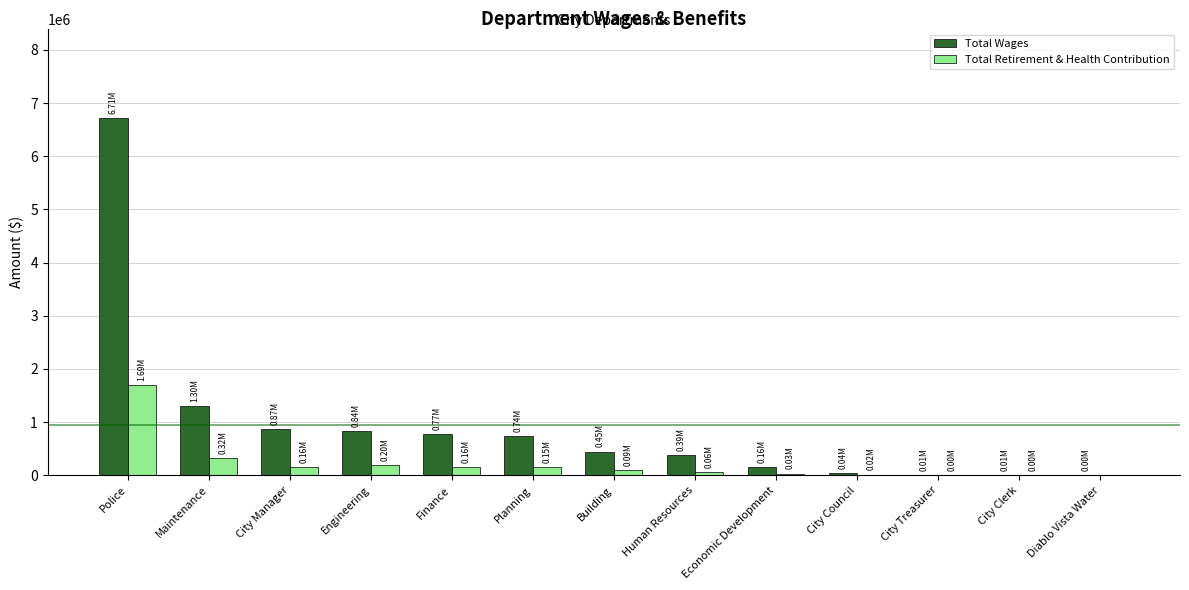

Count the number of data series in this chart.

2